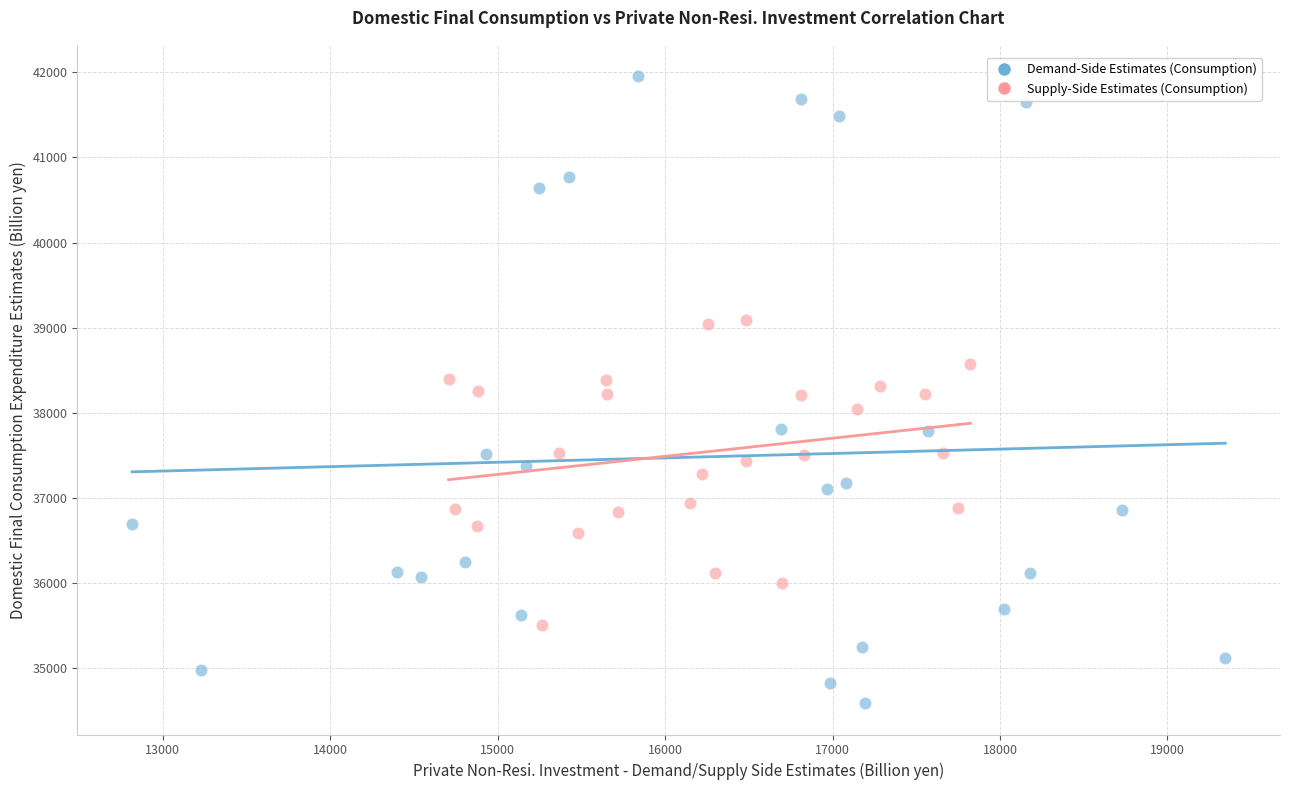

Which series reaches the minimum Y coordinate?

Demand-Side Estimates (Consumption)